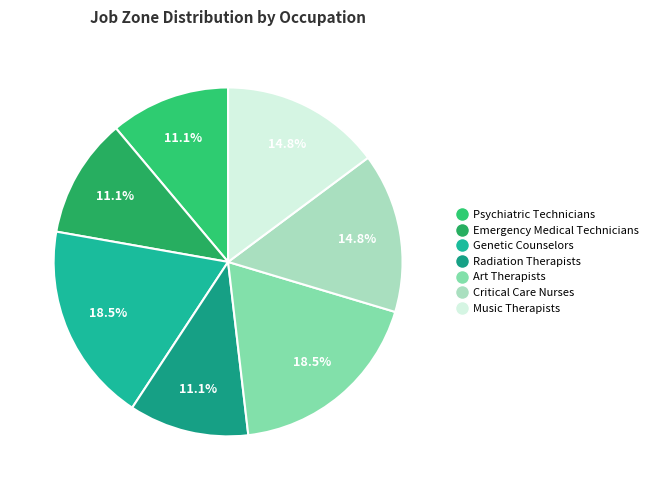

How many slices are in this pie chart?

7